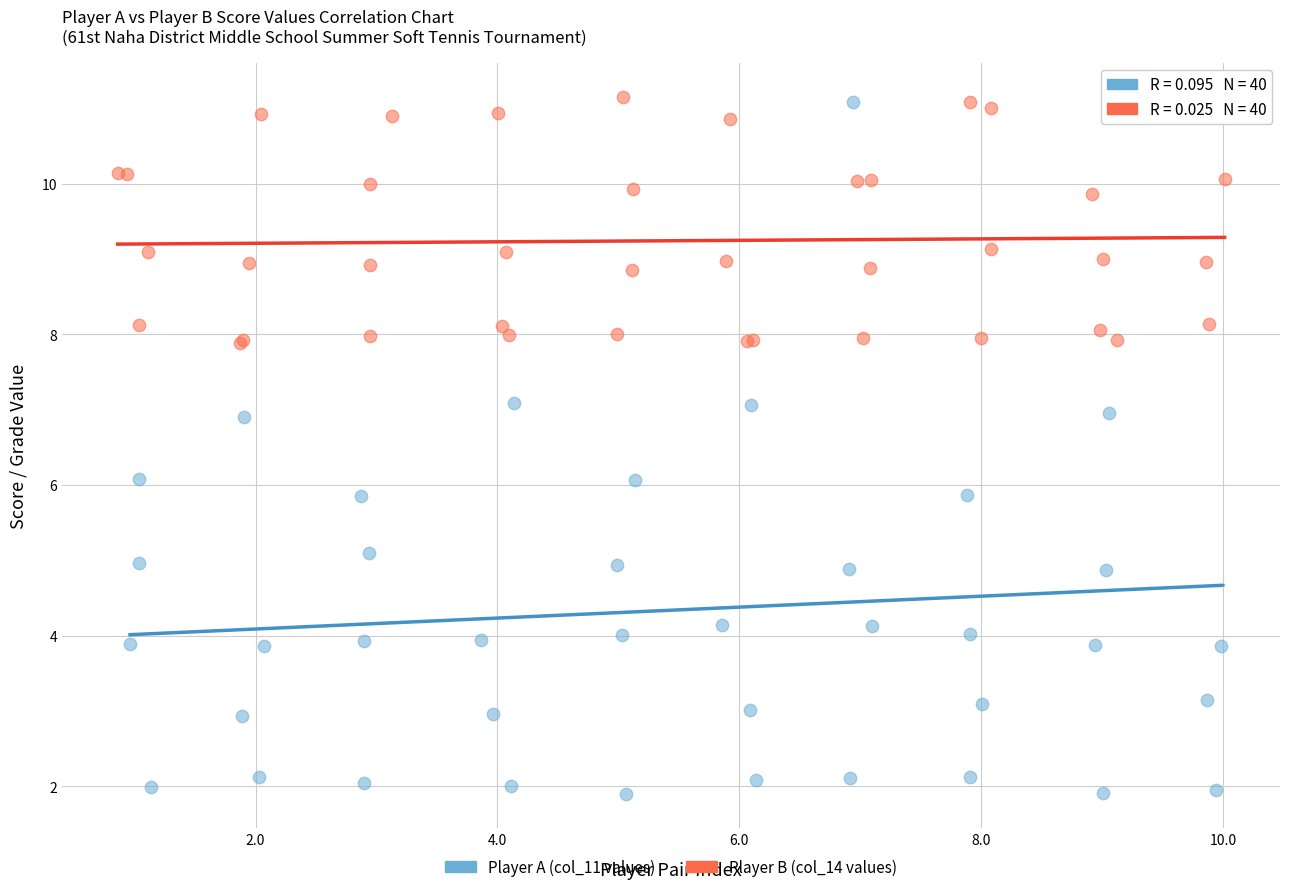

Which series has the widest spread of Y values?

Player A (col_11 values)